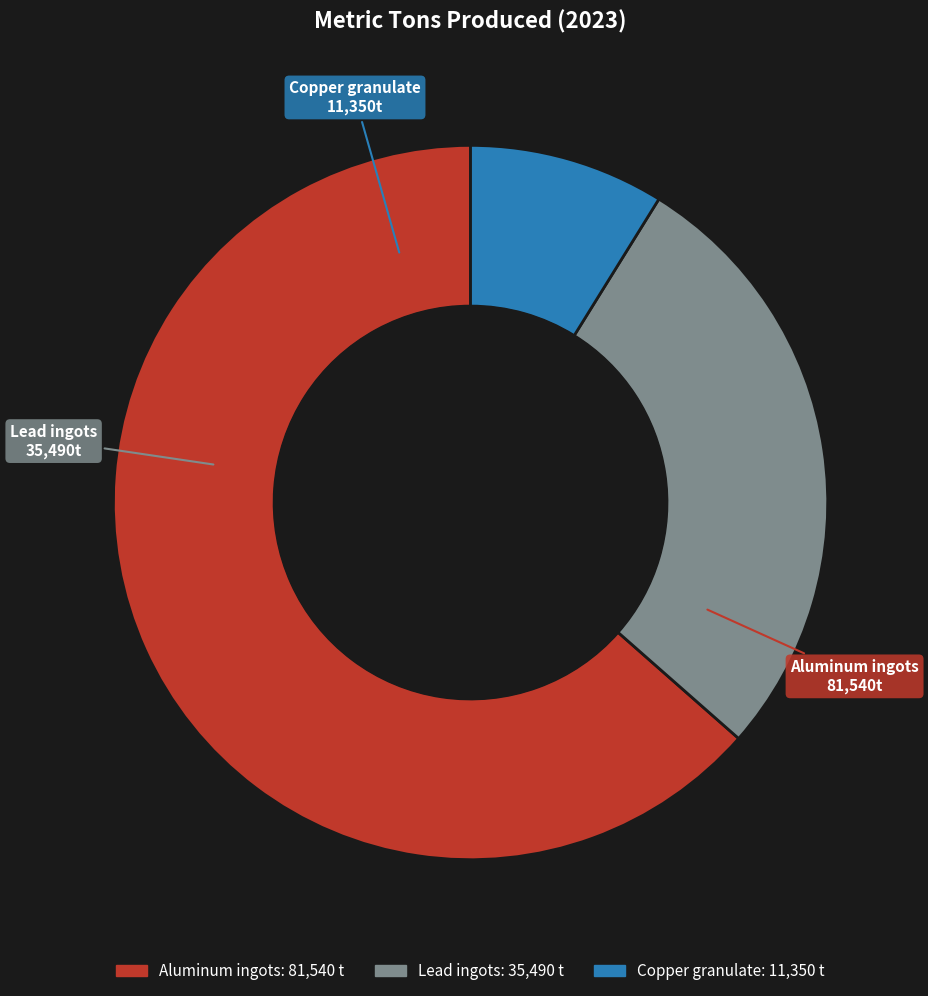

Which has a higher value, Lead ingots or Copper granulate?

Lead ingots